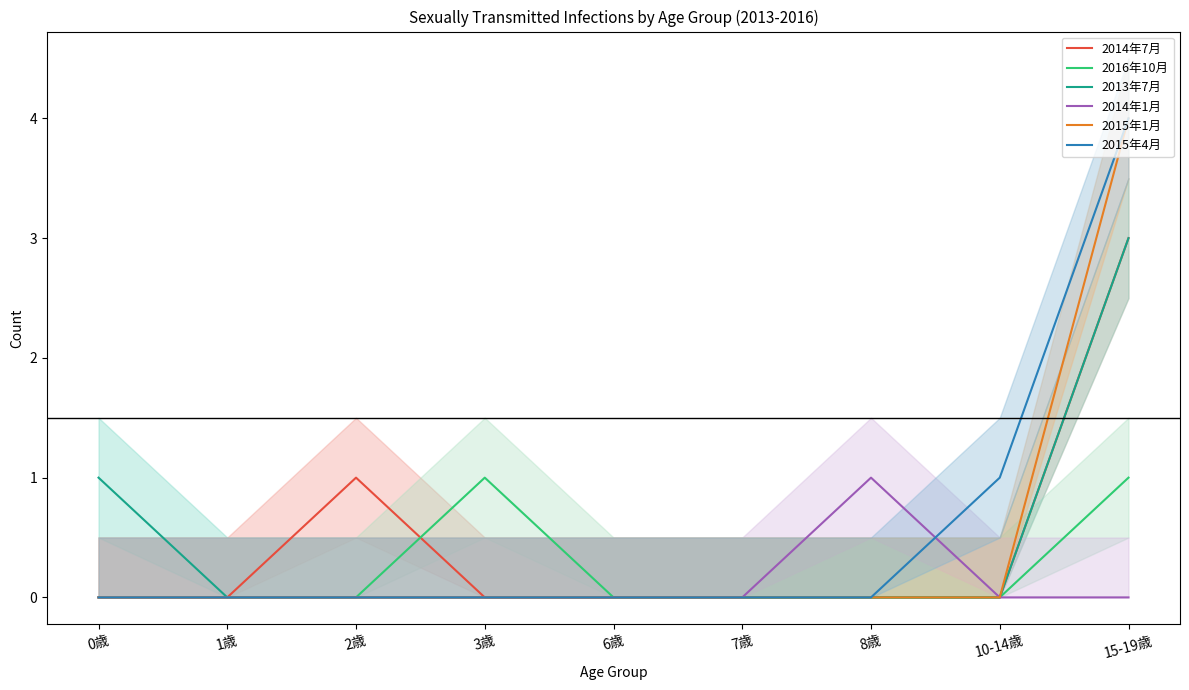

True or false: 2015年4月 has a value of 1 at 1歳.

False